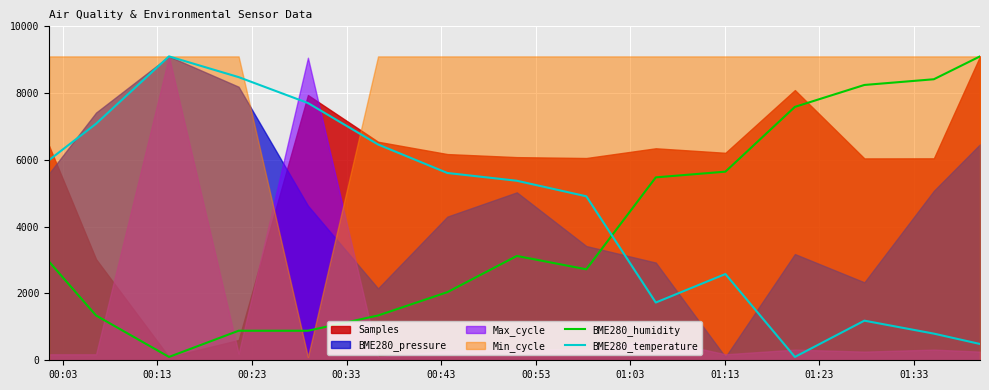

After their last crossing, which series has the higher values: BME280_temperature or BME280_humidity?

BME280_humidity